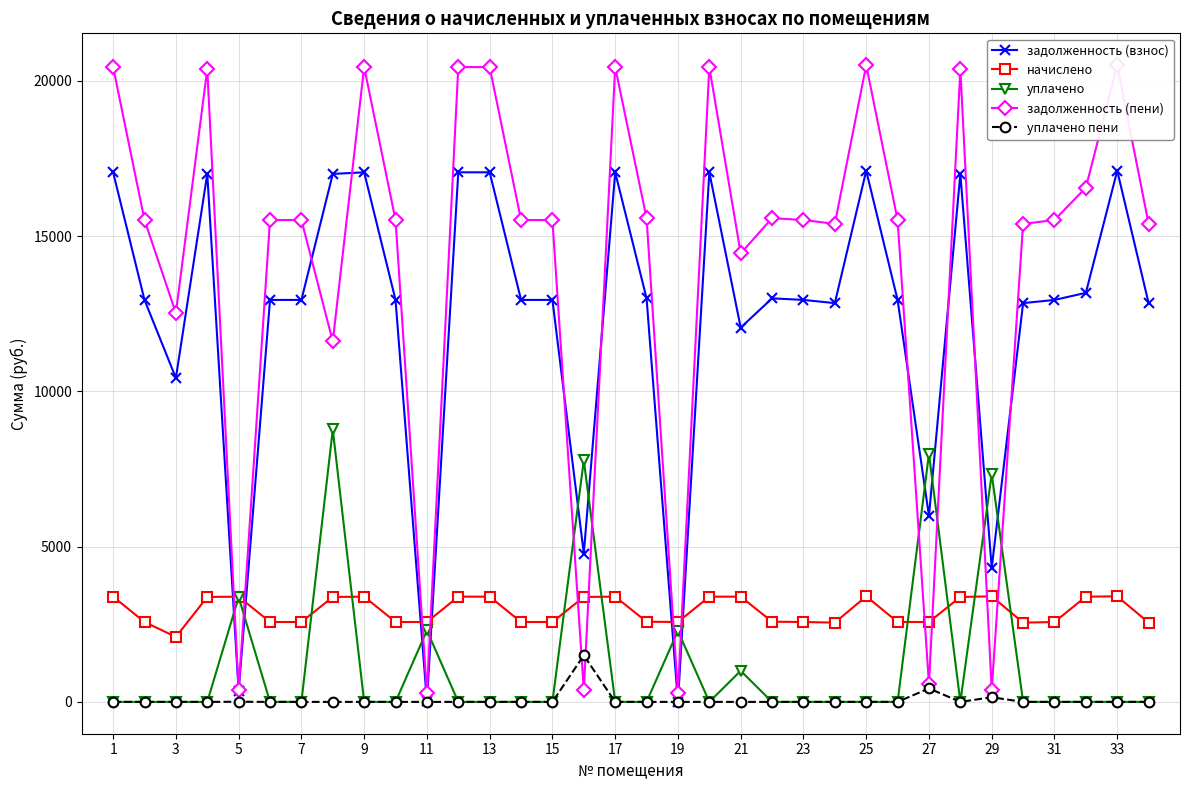

How many lines are shown in the chart?

5